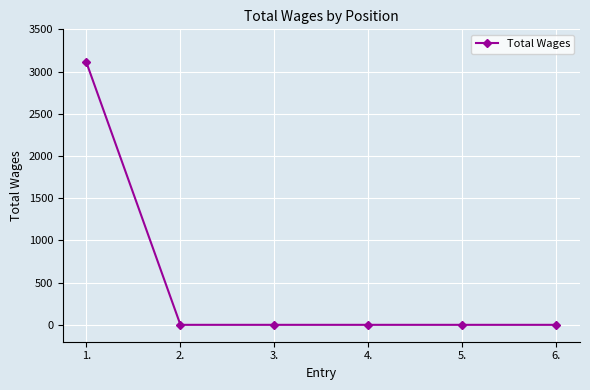

Between 1. and 5., which is larger?

1.